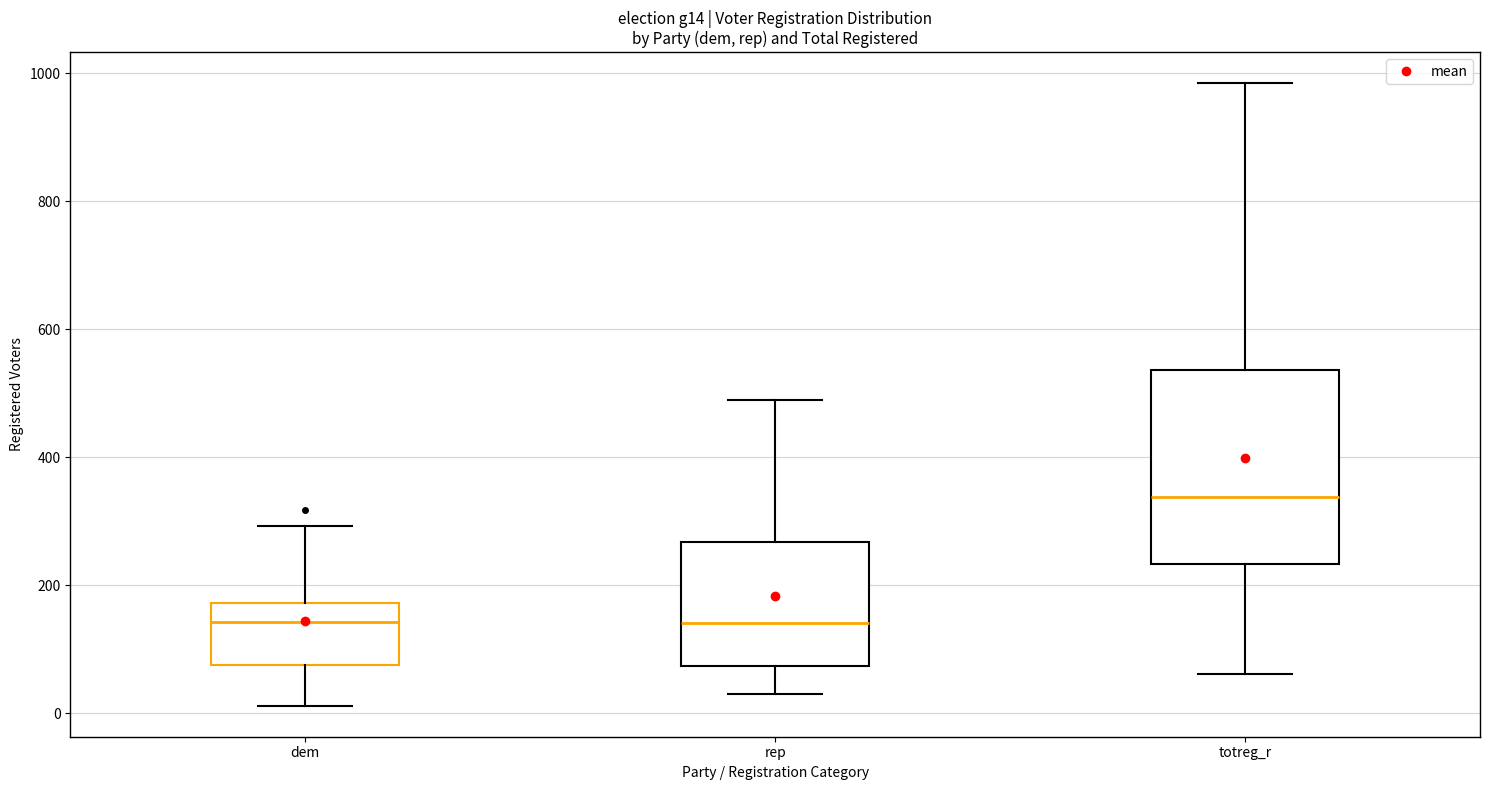

Which box is the tallest, from its lower edge to its upper edge?

totreg_r